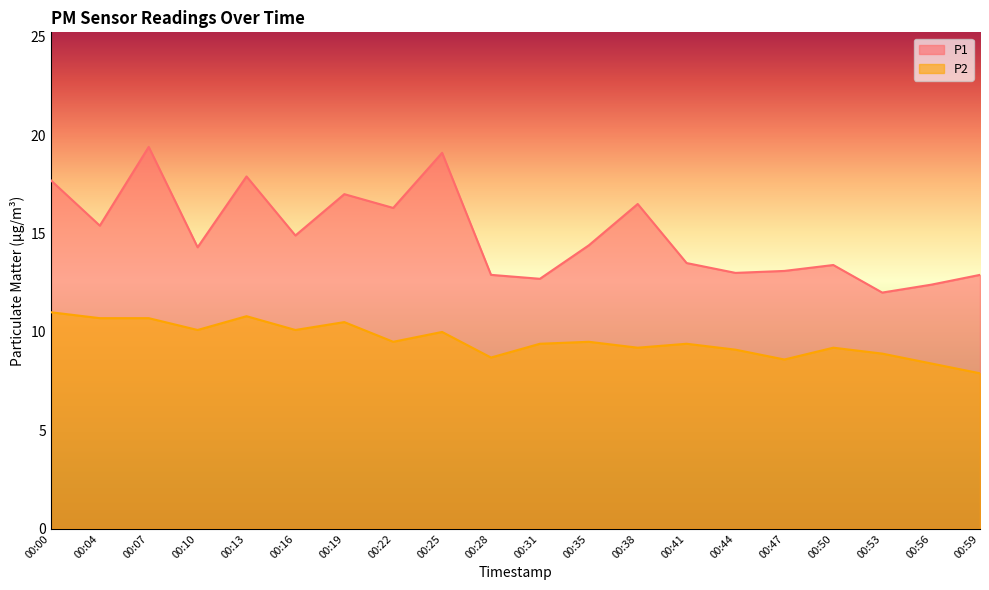

Which series has the widest spread of values?

P1